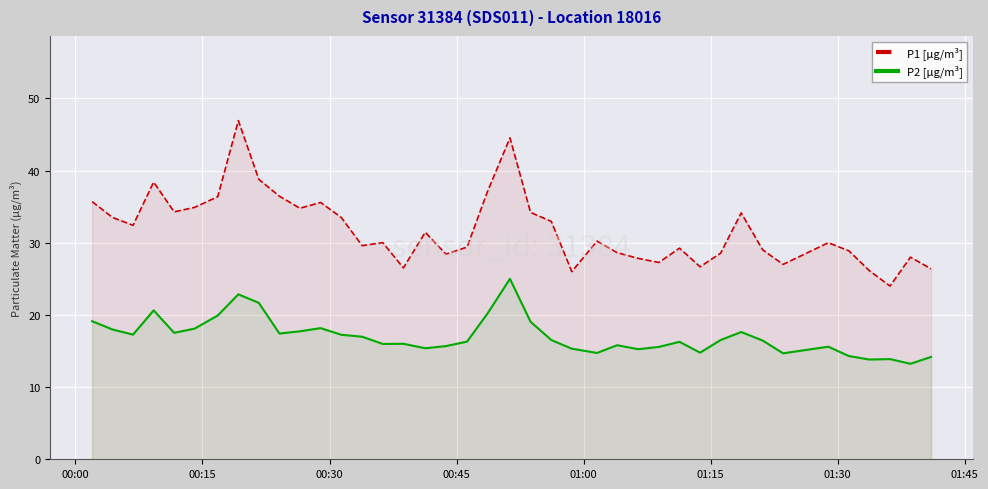

Rank the series by their maximum value, from lowest to highest.

P2 [µg/m³], P1 [µg/m³]